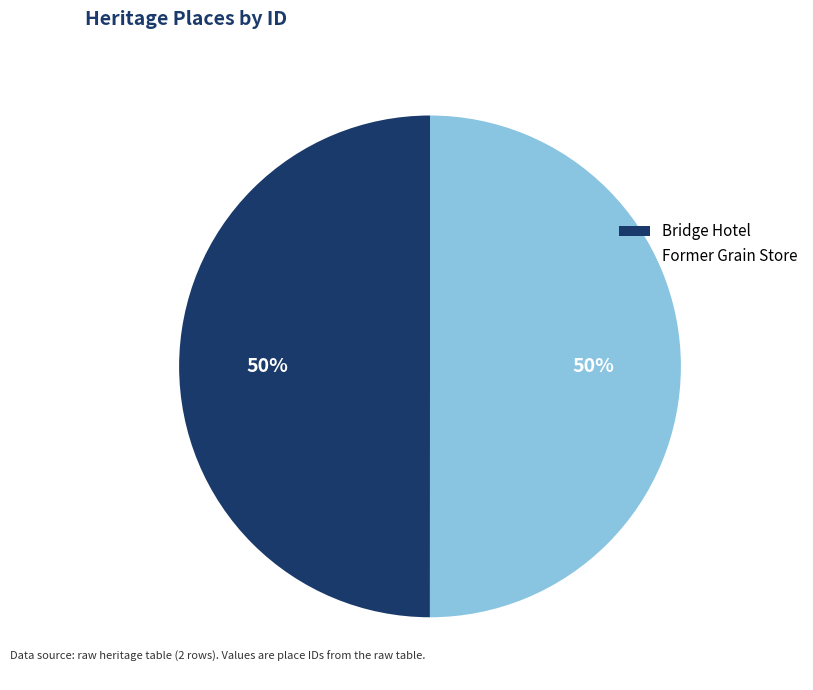

Approximately how many times larger is the value at Former Grain Store compared to Bridge Hotel?

1.0